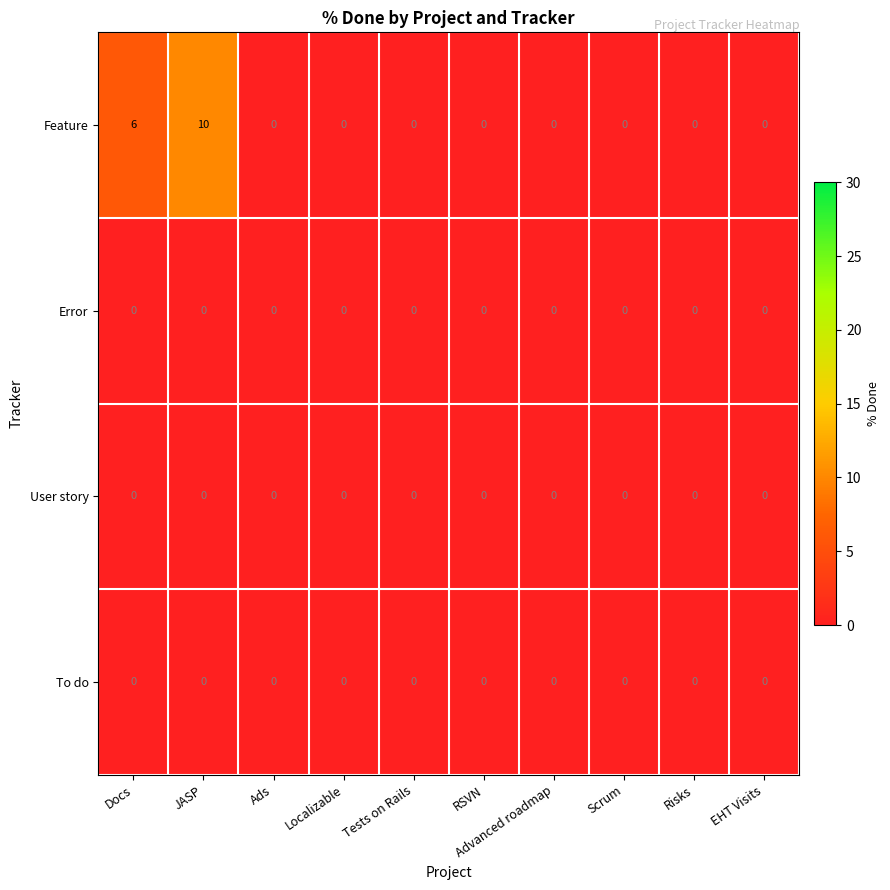

At which category does the chart reach its peak across all series?

JASP